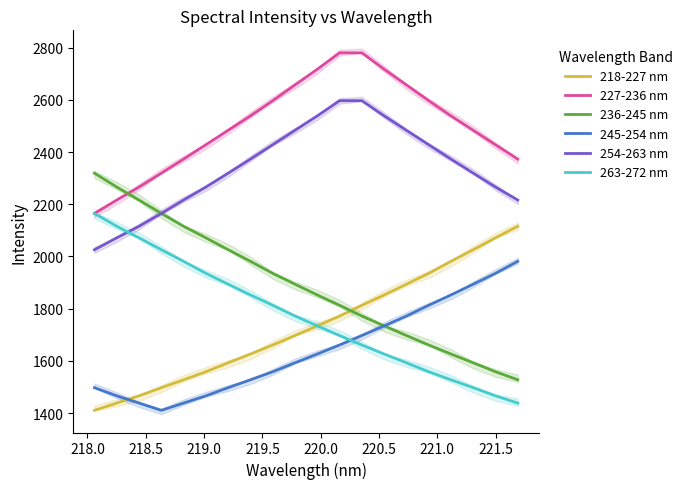

True or false: 236-245 nm and 263-272 nm cross at least once.

False